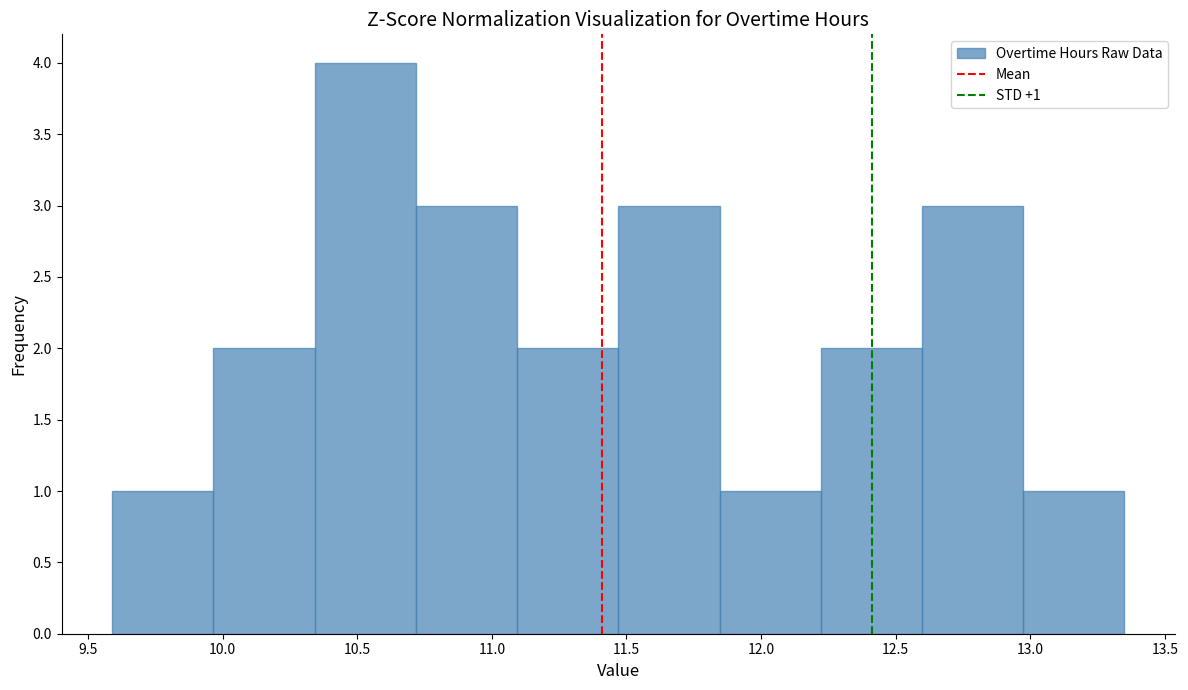

Which range on the x-axis has the tallest bar?

10.35 to 10.70